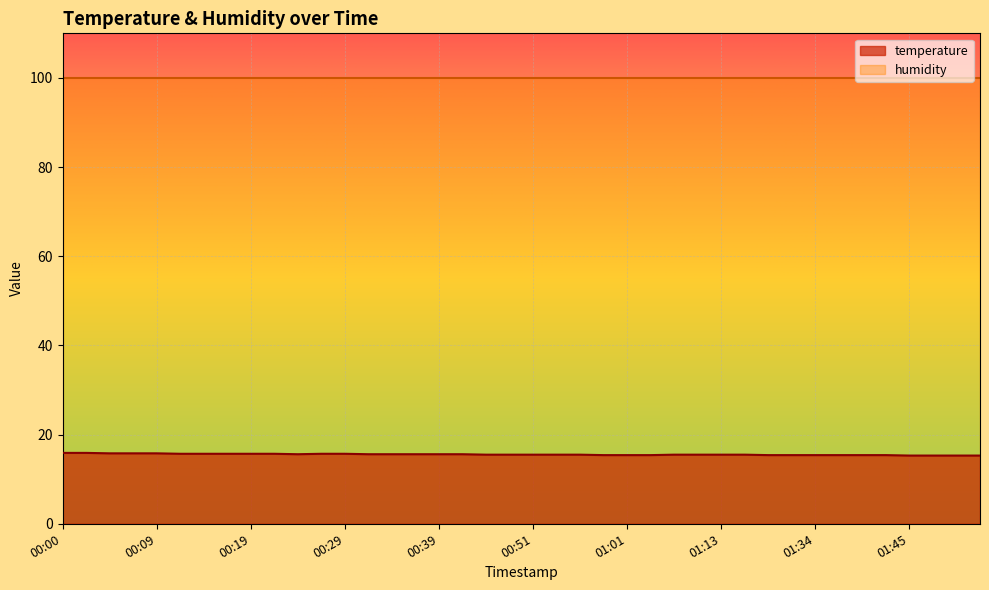

Is it true that the value at 01:34 is 10.8?

False